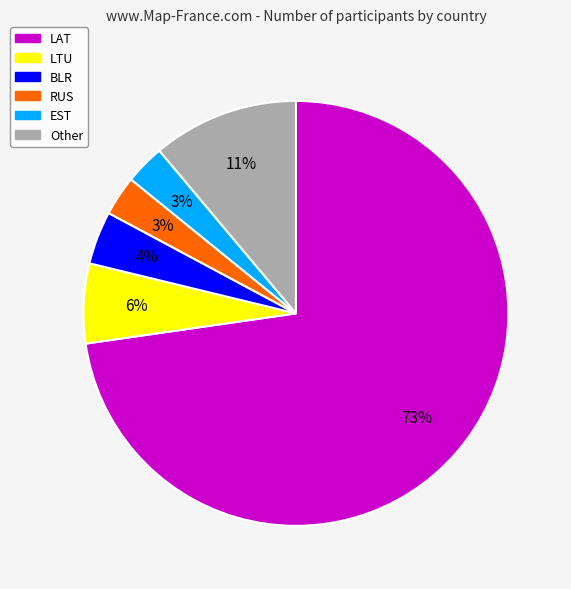

To the nearest percent, what percentage of the pie is RUS?

3%